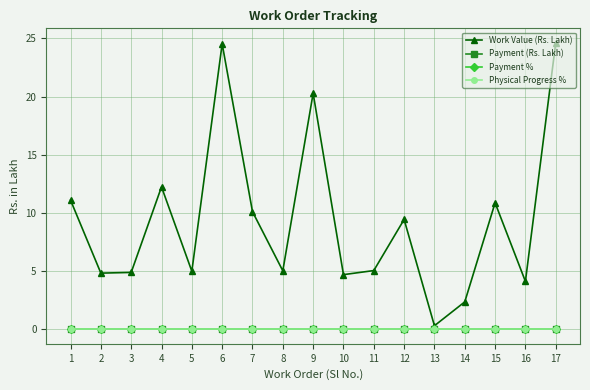

The Payment (Rs. Lakh) series shows 0.0 at 11. True or false?

True